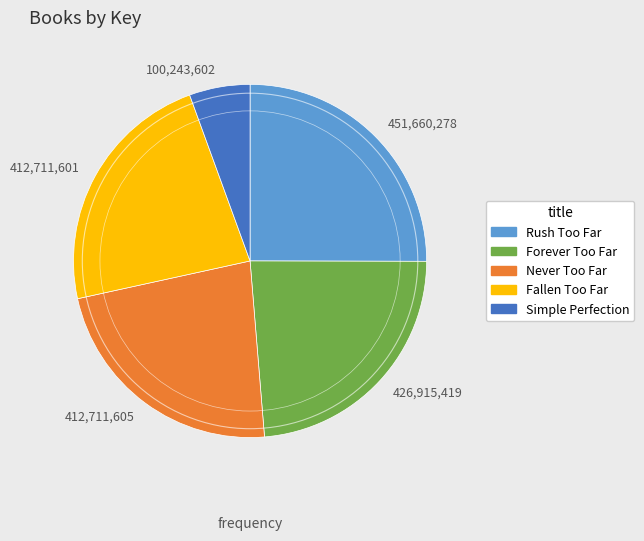

The 412,711,601 slice represents 23% of the pie. True or false?

True